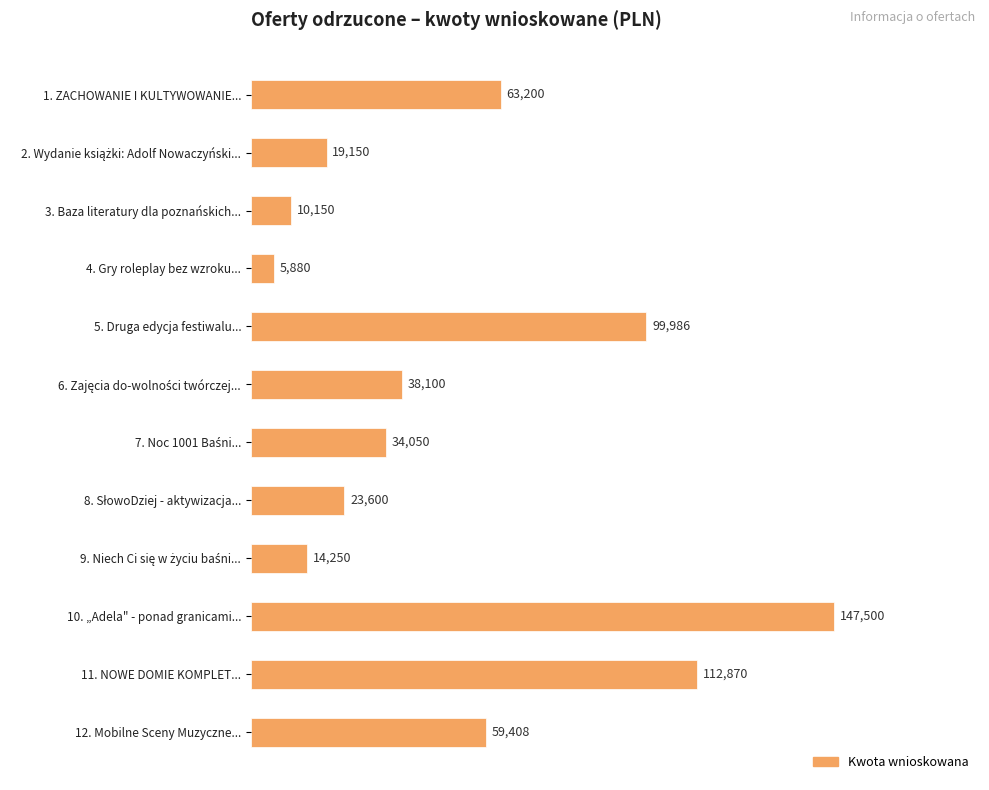

What is the smallest value displayed?

5880